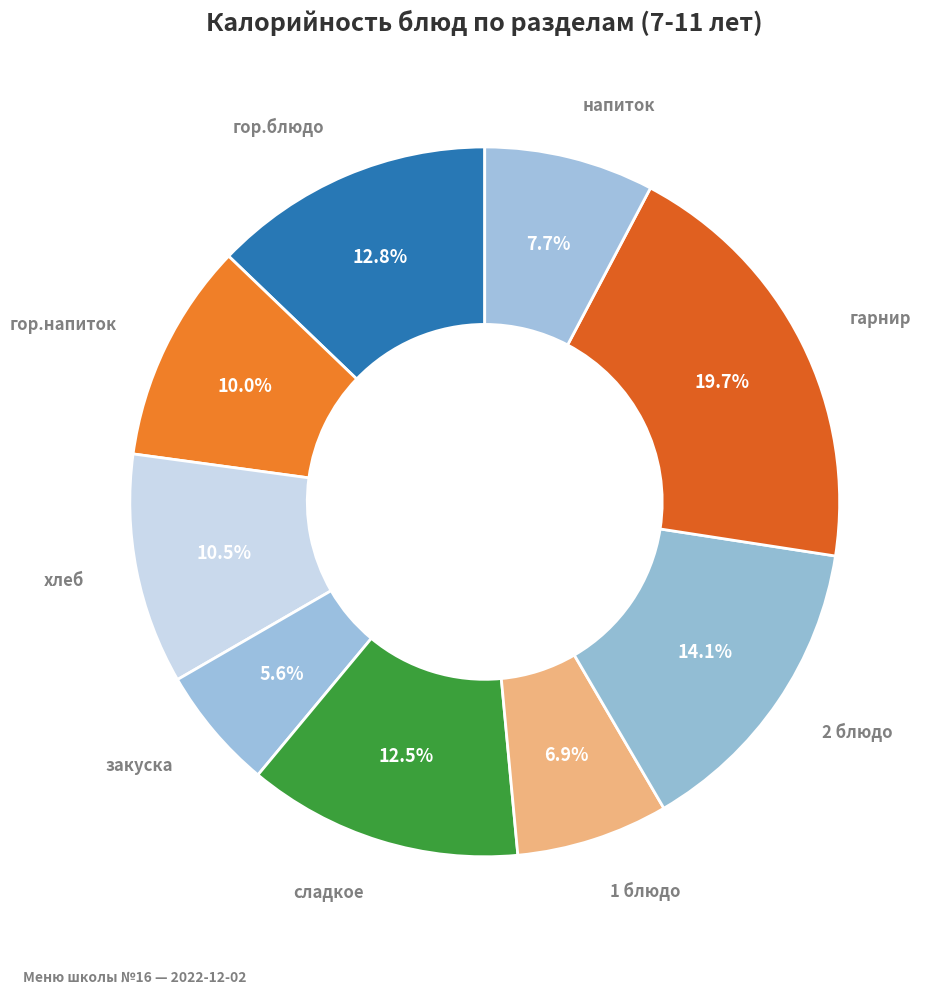

Does any single category account for the majority?

No